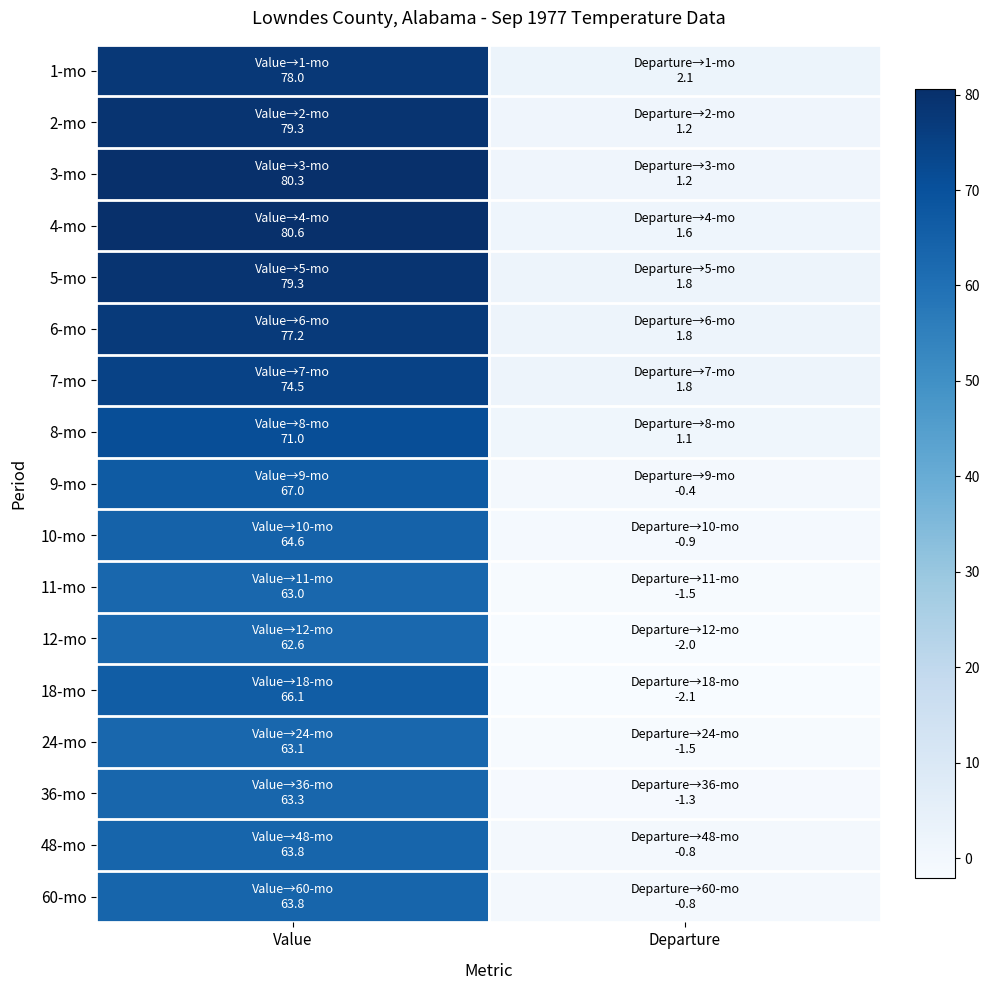

List the series in order of their peak value, highest first.

4-mo, 3-mo, 2-mo, 5-mo, 1-mo, 6-mo, 7-mo, 8-mo, 9-mo, 18-mo, 10-mo, 48-mo, 60-mo, 36-mo, 24-mo, 11-mo, 12-mo